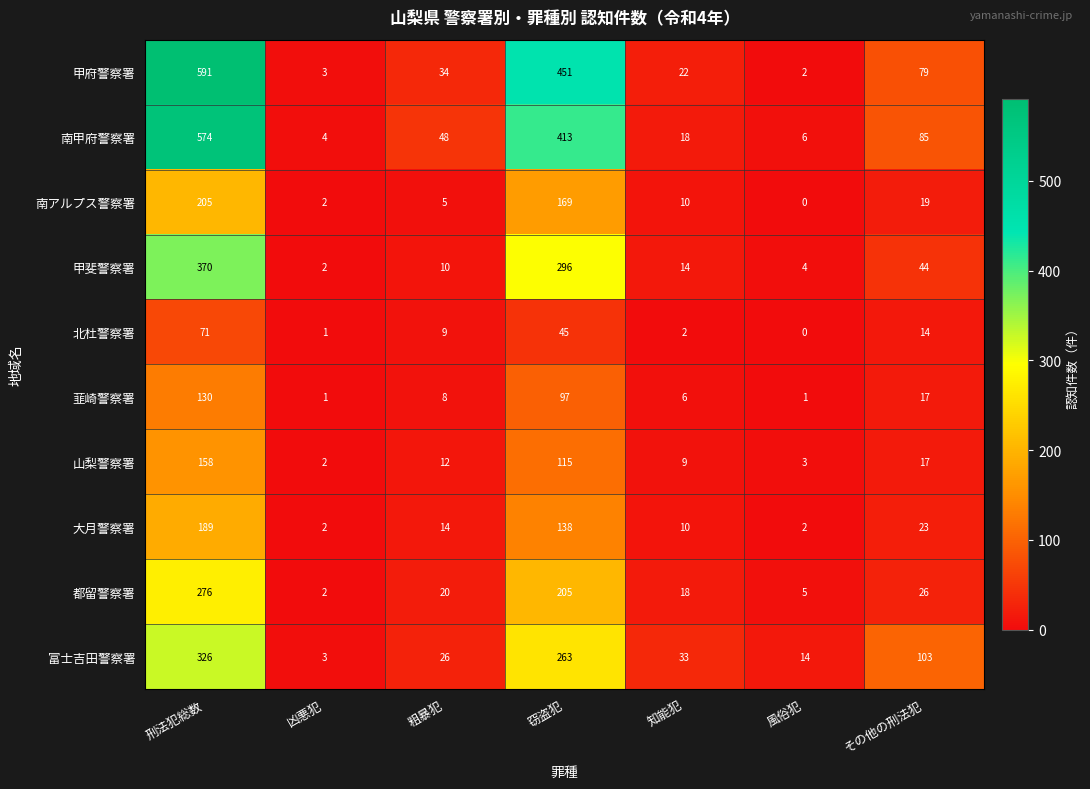

Which category has the highest value in the 北杜警察署 series?

刑法犯総数